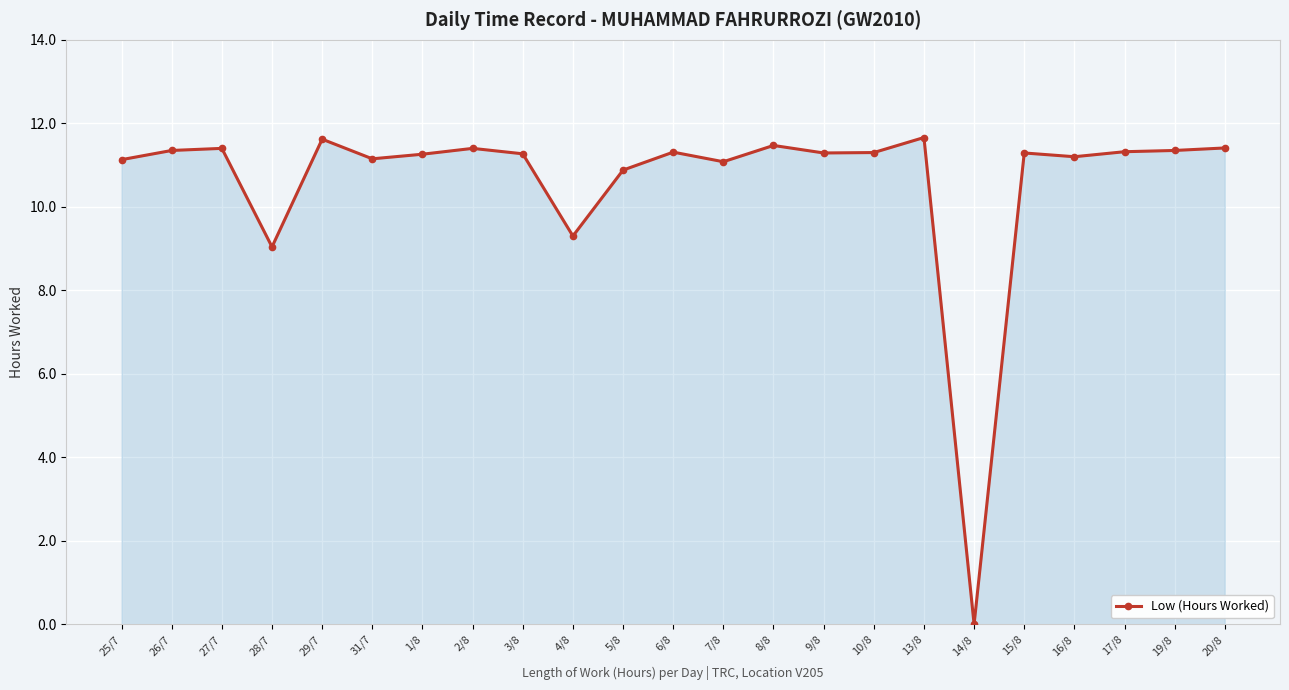

Which category has the lowest value across all series?

14/8